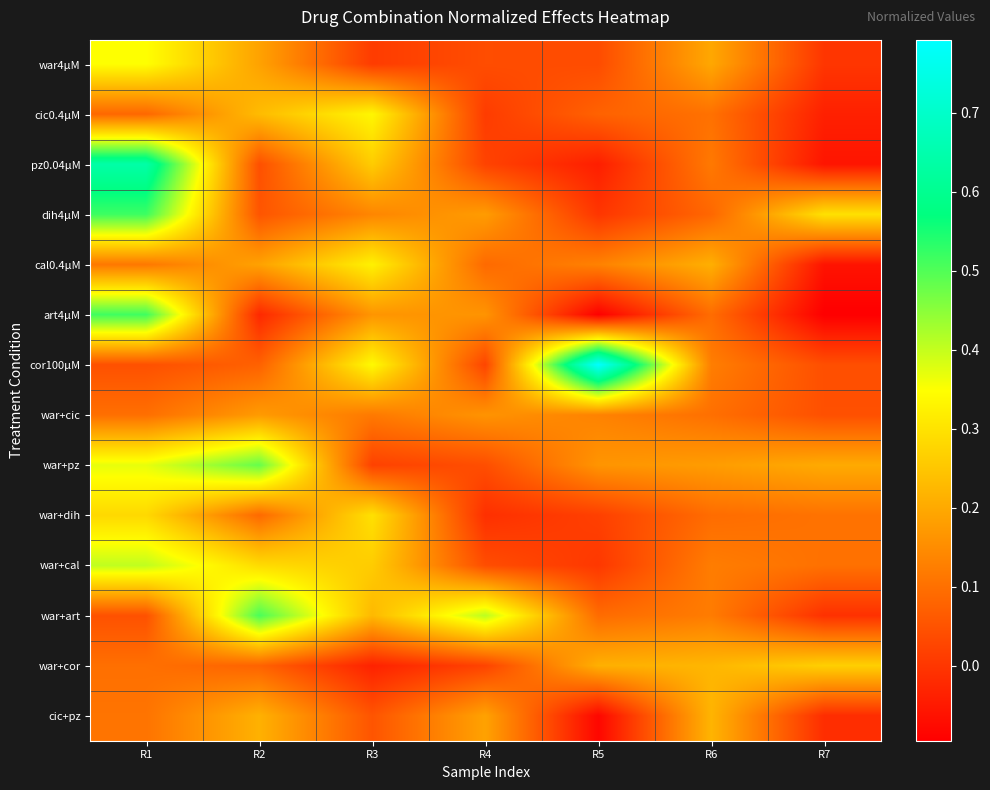

Which has a higher value, R3 or R7?

R3